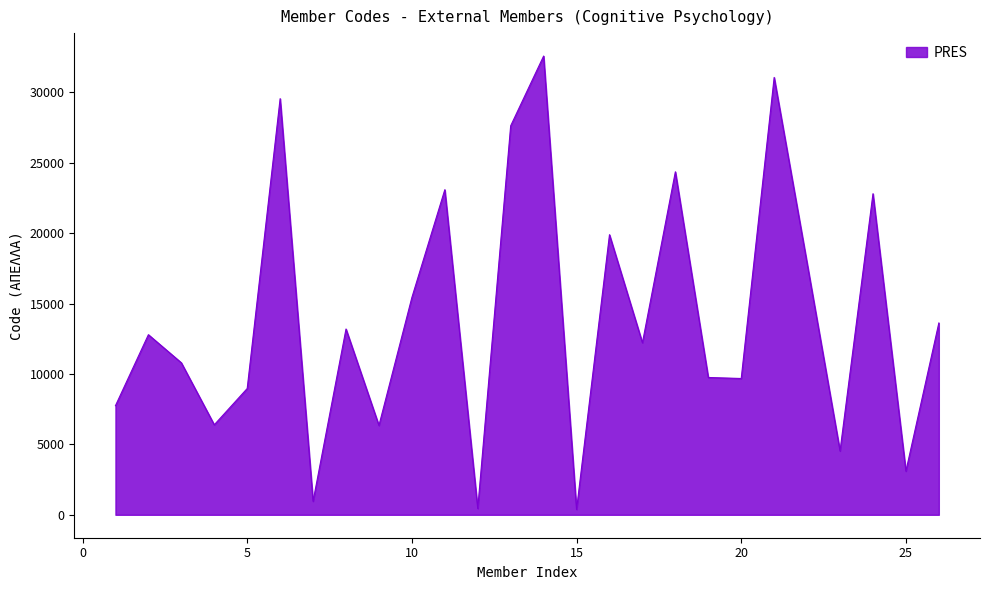

What is the maximum value shown in the chart?

32588